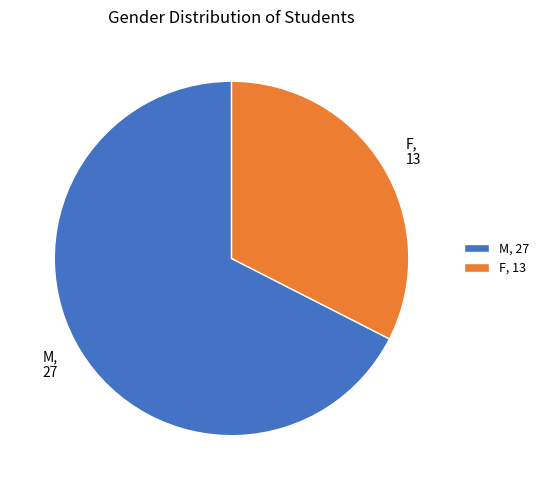

What is the ratio of the value at F to the value at M?

0.5